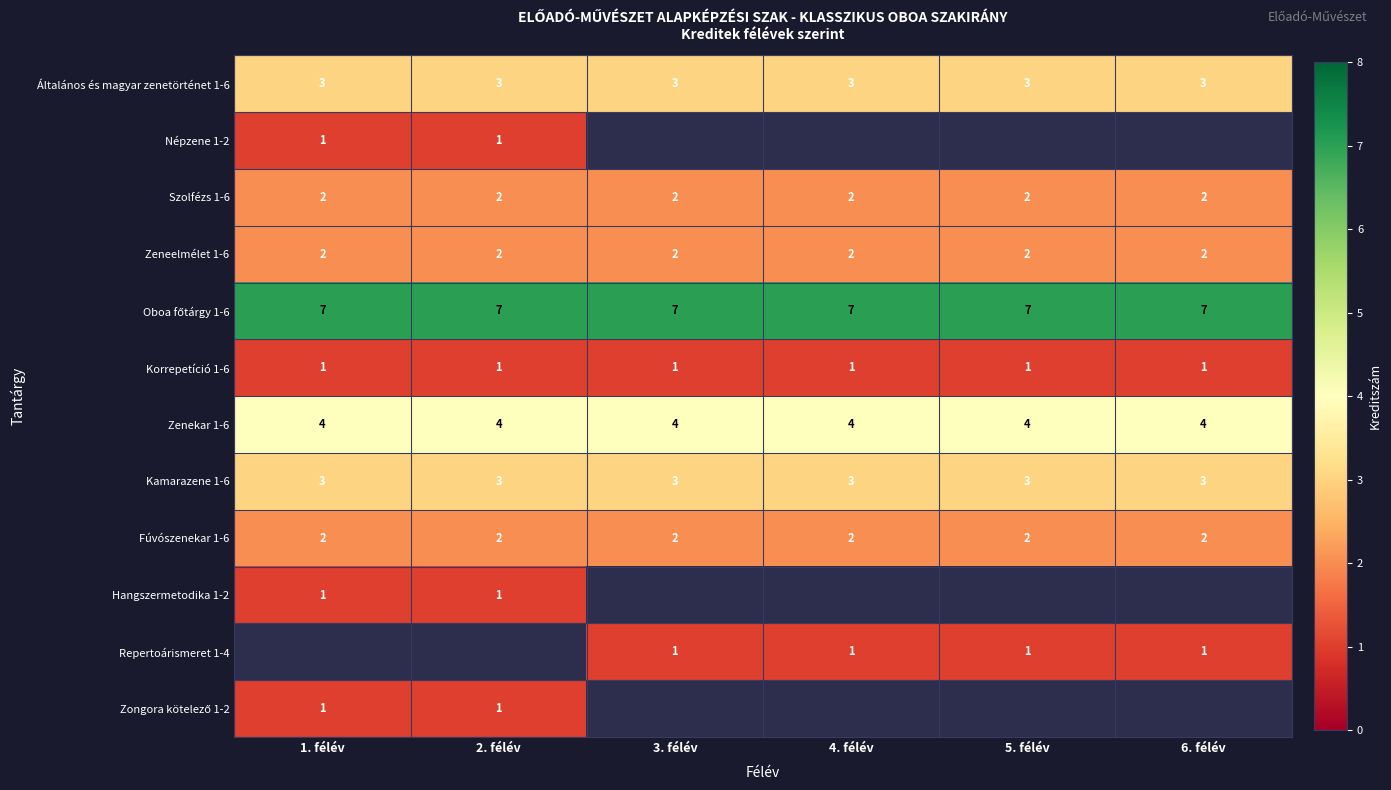

The Kamarazene 1-6 series shows 5.2 at 6. félév. True or false?

False